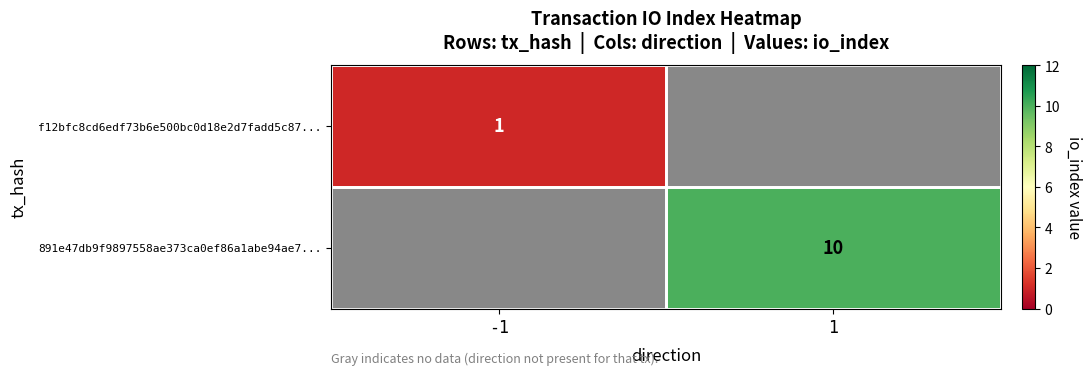

How many distinct data groups are displayed?

2